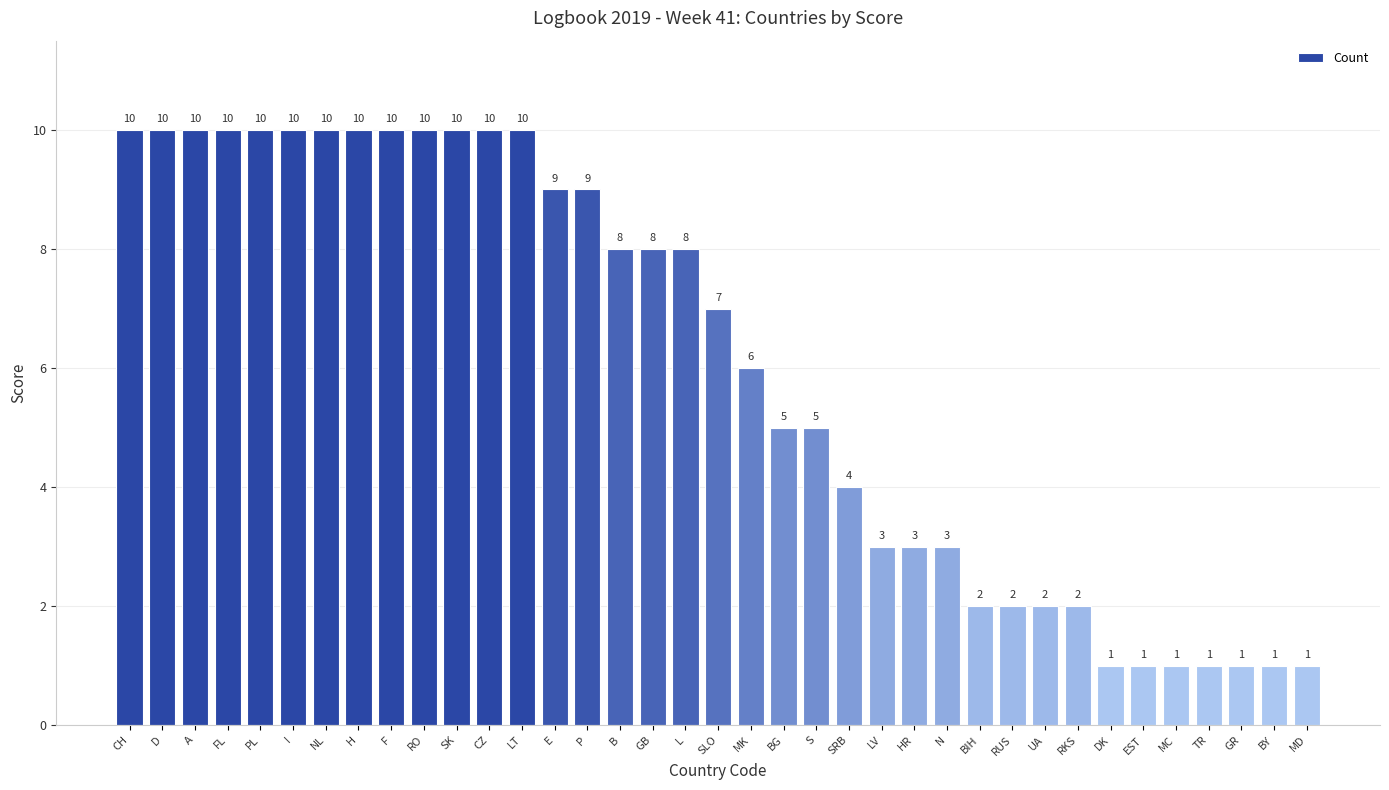

Where does the data first go above 7?

CH